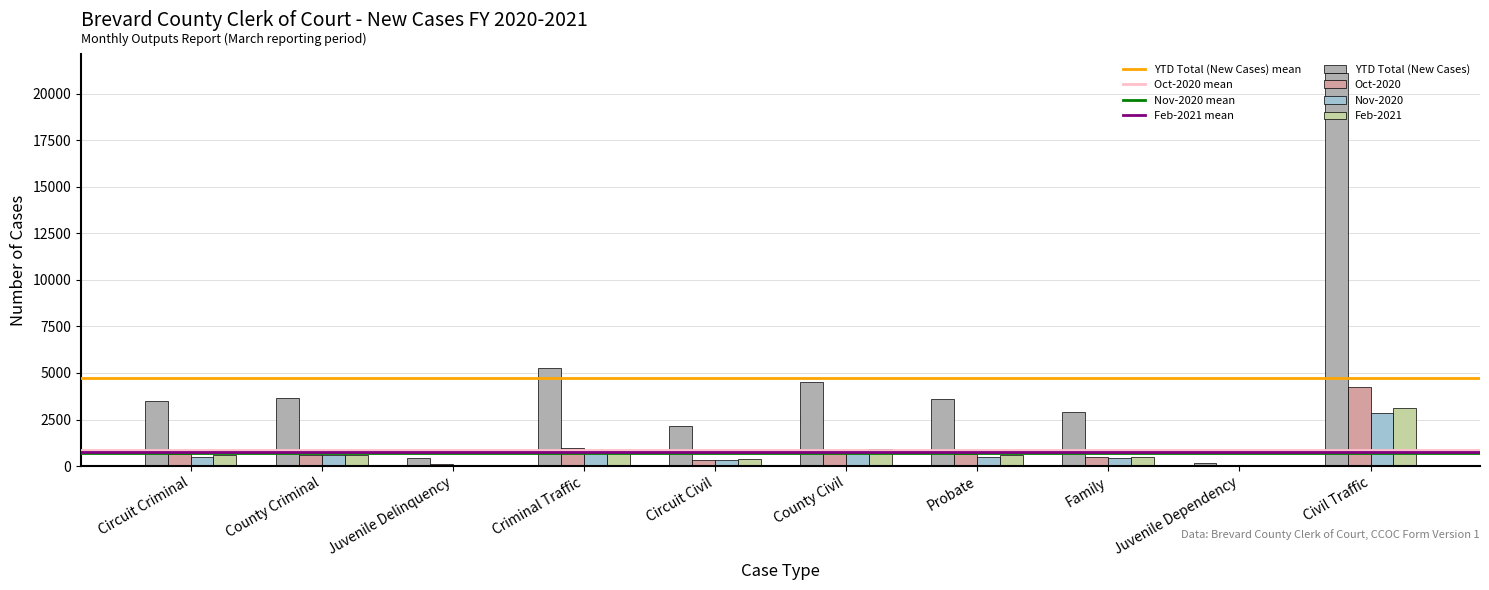

The value of YTD Total (New Cases) at Criminal Traffic is 3240. True or false?

False